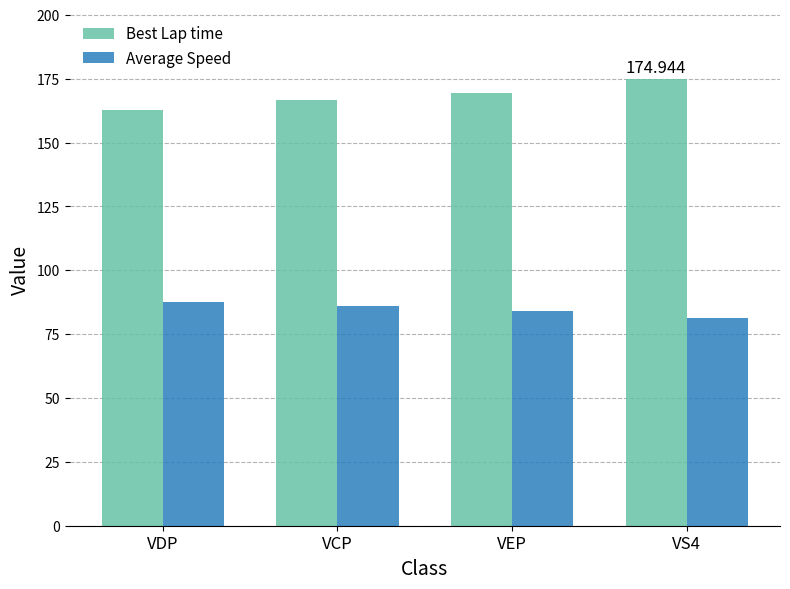

What are all the series names shown in the legend?

Best Lap time, Average Speed